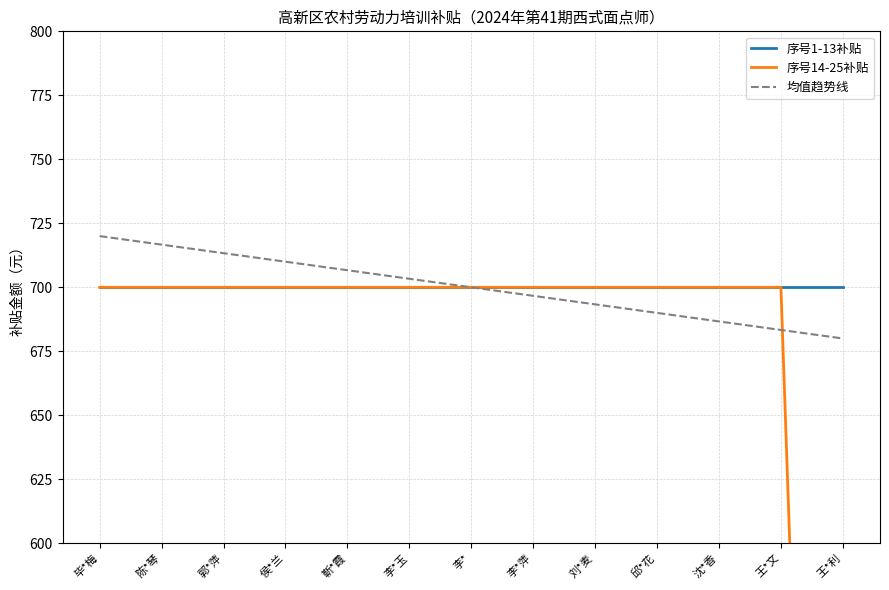

True or false: 序号1-13补贴 and 均值趋势线 intersect in this chart.

False